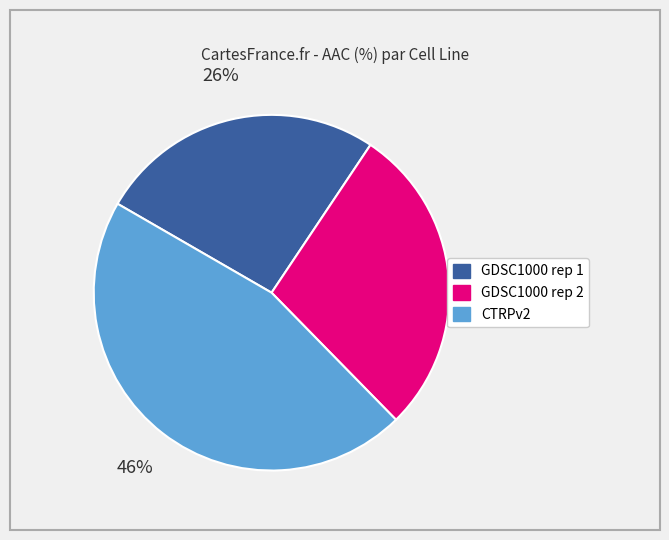

To the nearest percent, what percentage of the pie is GDSC1000 rep 1?

26%